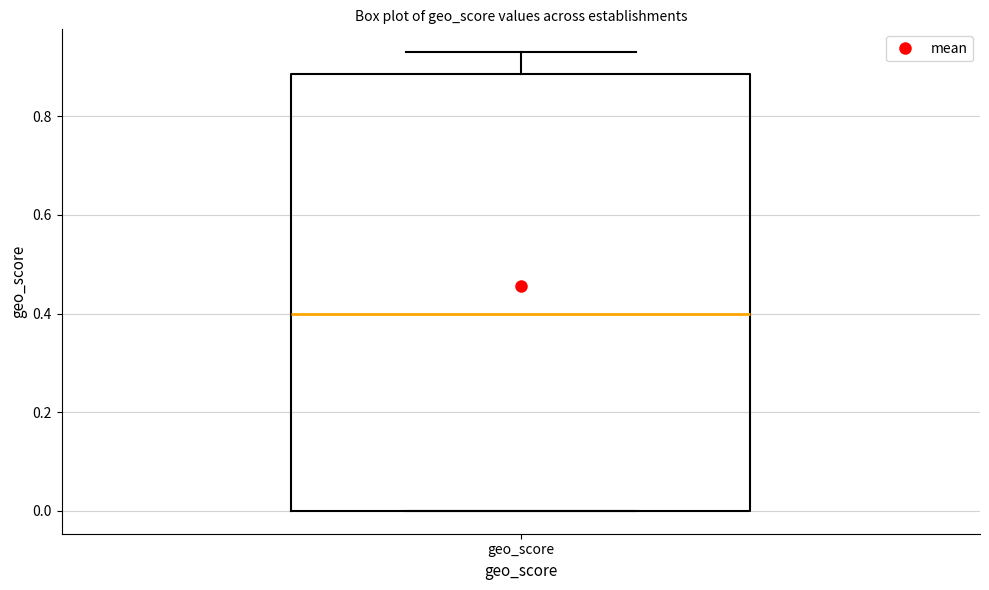

Read this box plot against the y-axis: the position of the median line, the range covered by the box, and the ends of both whiskers. The values are not printed on the chart, so give them approximately, as read against the axis.

median 0.40, box 0.00 to 0.88, whiskers 0.00 to 0.94